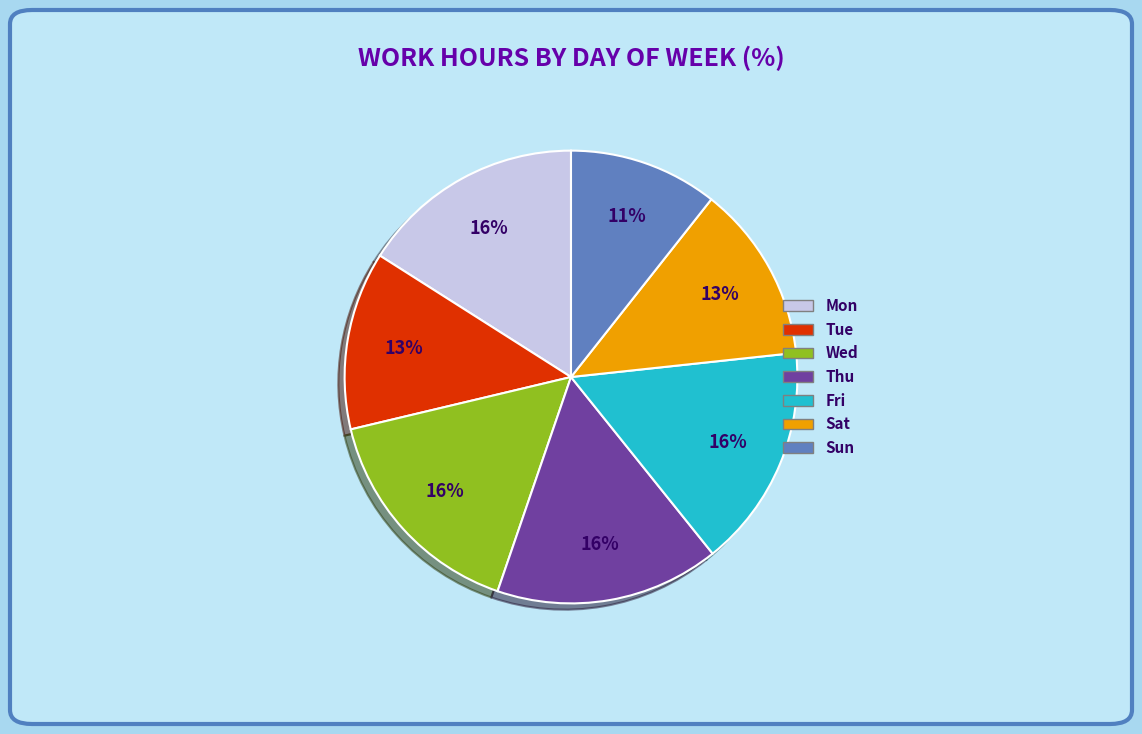

To the nearest percent, what is the combined percentage of Thu and Tue?

29%